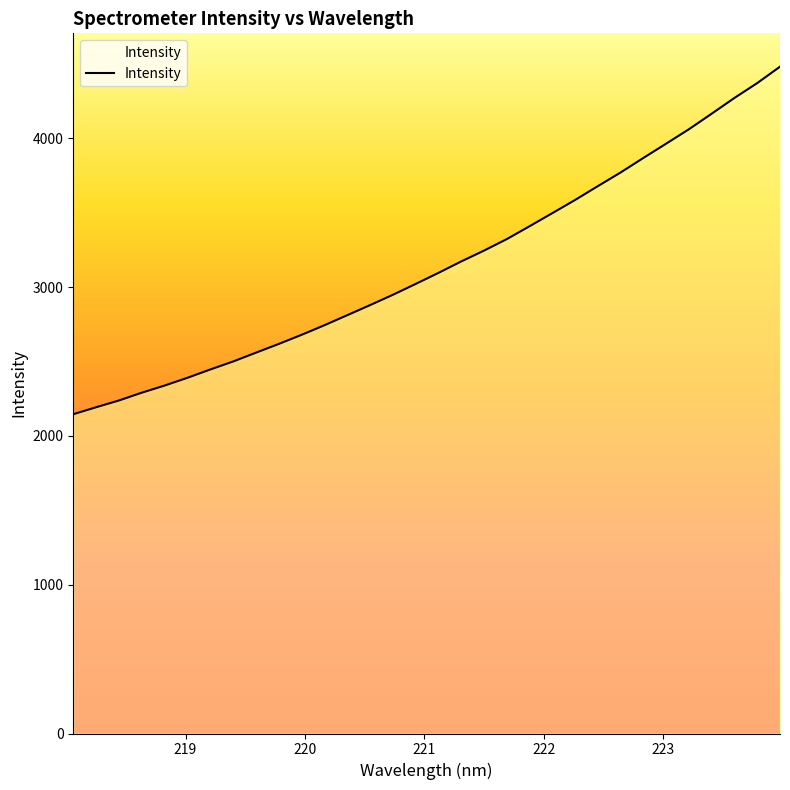

Does the chart display data point markers on the line(s)?

No